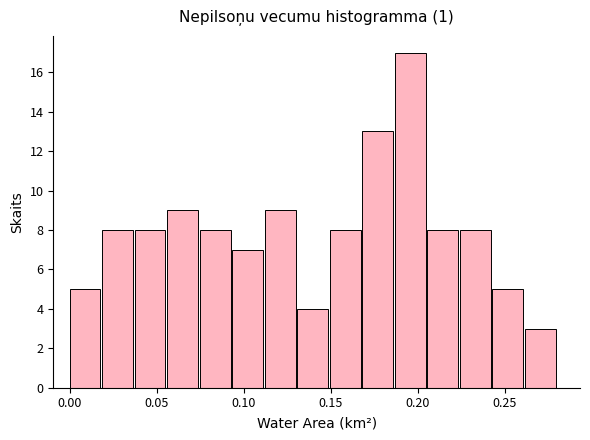

Read against the x-axis, roughly where is the centre of the tallest bar?

0.195